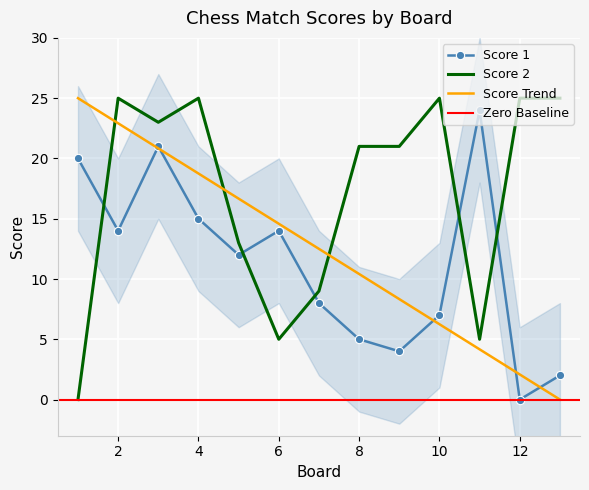

True or false: Score 1 has a value of 5 at 5.

False